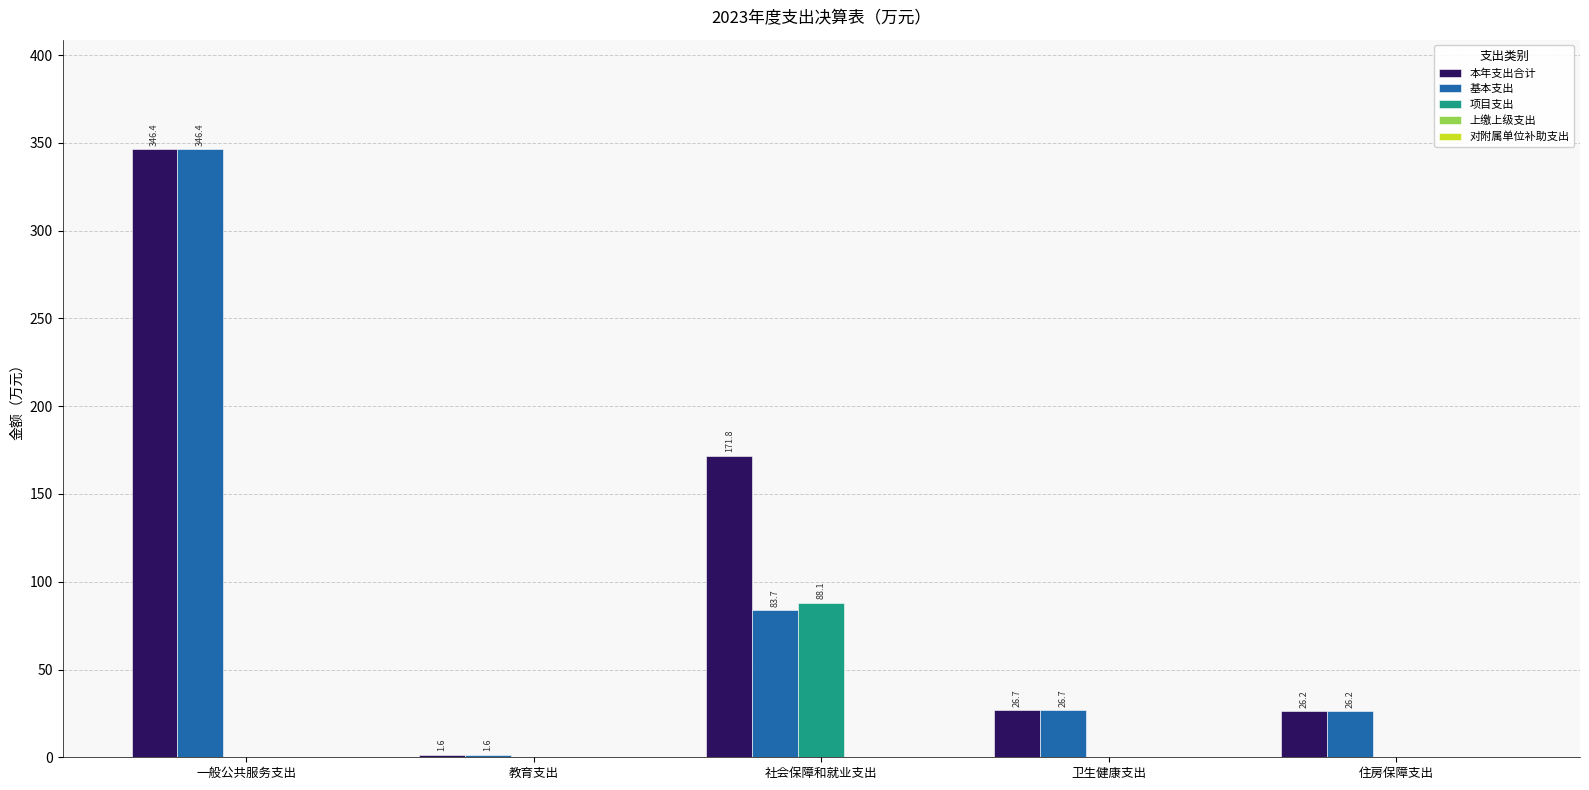

Is the value of 项目支出 at 卫生健康支出 greater than the value of 基本支出 at 住房保障支出?

No